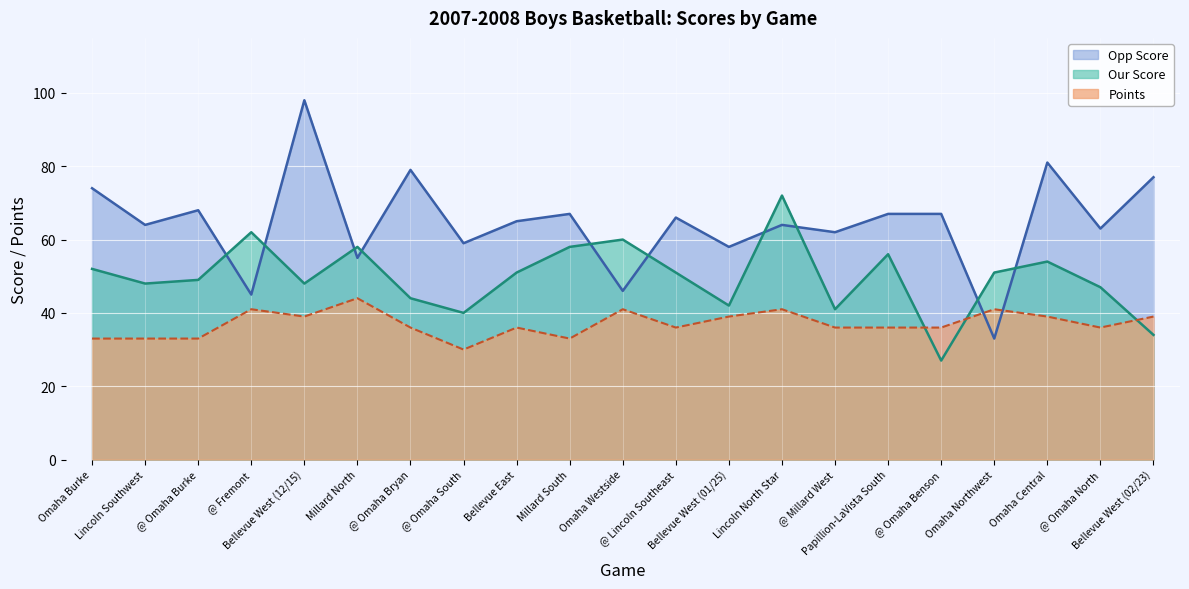

Reading left to right, extract all data points from this chart.

Our Score: 52	48	49	62	48	58	44	40	51	58	60	51	42	72	41	56	27	51	54	47	34
Opp Score: 74	64	68	45	98	55	79	59	65	67	46	66	58	64	62	67	67	33	81	63	77
Points: 33	33	33	41	39	44	36	30	36	33	41	36	39	41	36	36	36	41	39	36	39